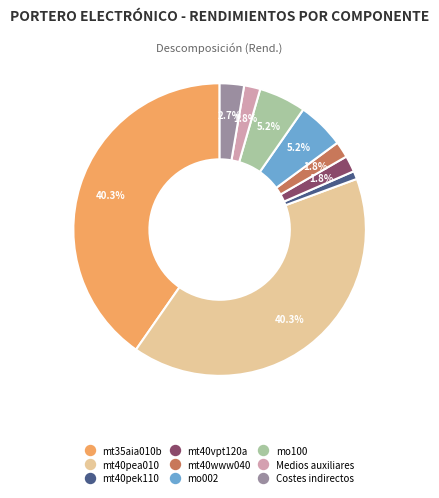

To the nearest percent, what is the difference between the mt40www040 and mo100 slice percentages?

3%